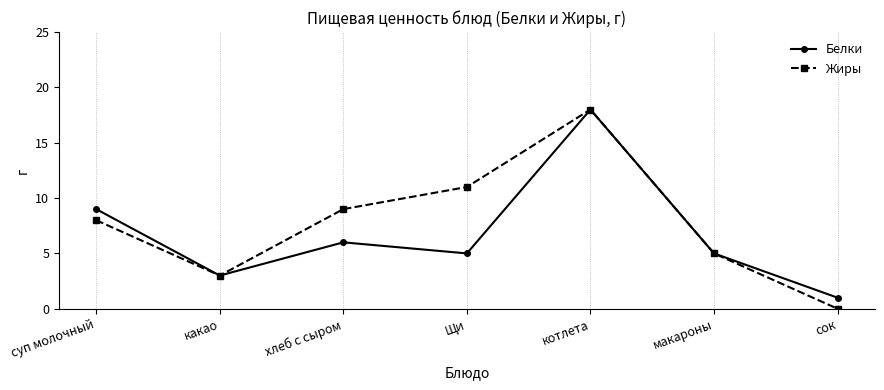

At which category does Жиры reach its first local valley?

какао